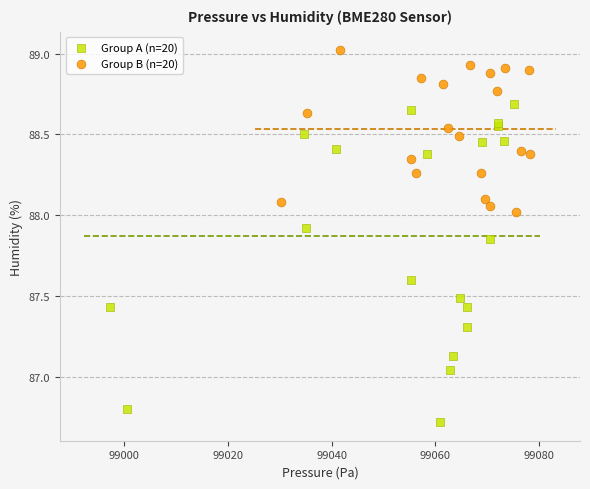

Which series has the largest Y range (max minus min)?

Group A (n=20)